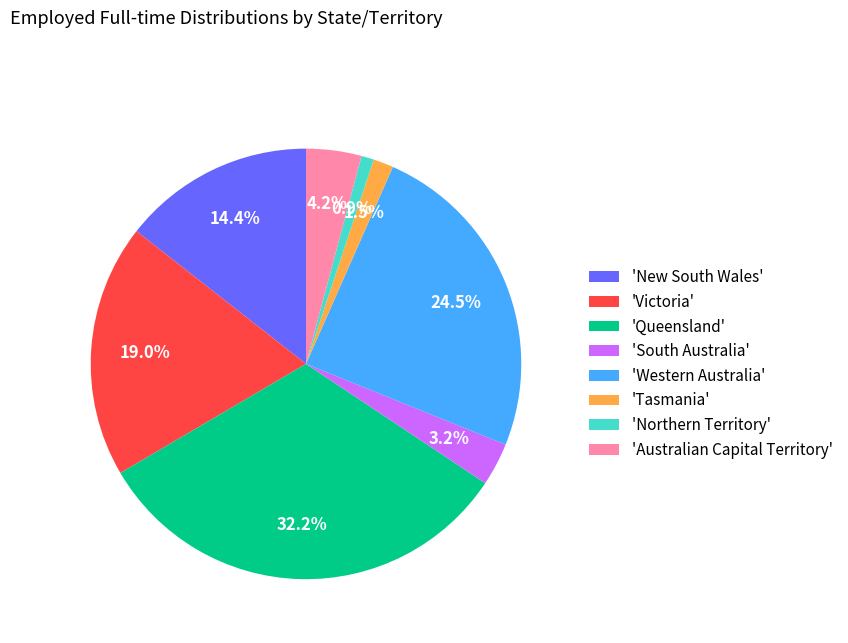

How many segments does this pie chart have?

8